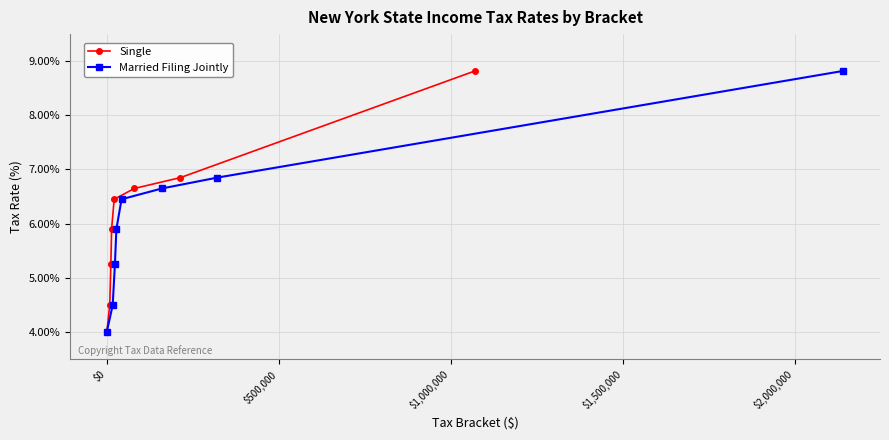

What is the value of the Married Filing Jointly point at the 6th from the left?

6.7